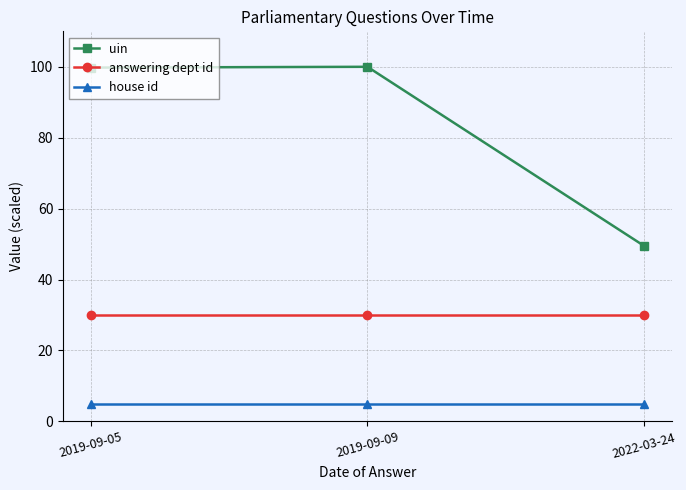

What is the highest value of the house id series?

5.0